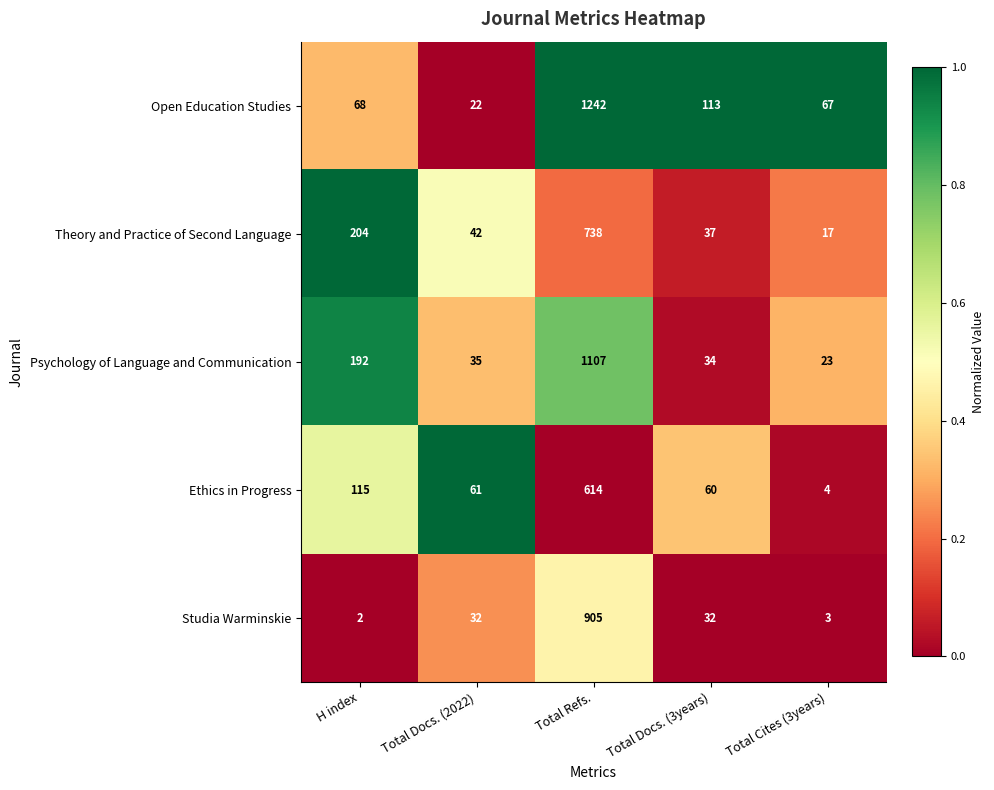

Reading right to left, transcribe all the data shown in this chart.

Open Education Studies: Total Cites (3years)=67	Total Docs. (3years)=113	Total Refs.=1242	Total Docs. (2022)=22	H index=68
Theory and Practice of Second Language: Total Cites (3years)=17	Total Docs. (3years)=37	Total Refs.=738	Total Docs. (2022)=42	H index=204
Psychology of Language and Communication: Total Cites (3years)=23	Total Docs. (3years)=34	Total Refs.=1107	Total Docs. (2022)=35	H index=192
Ethics in Progress: Total Cites (3years)=4	Total Docs. (3years)=60	Total Refs.=614	Total Docs. (2022)=61	H index=115
Studia Warminskie: Total Cites (3years)=3	Total Docs. (3years)=32	Total Refs.=905	Total Docs. (2022)=32	H index=2